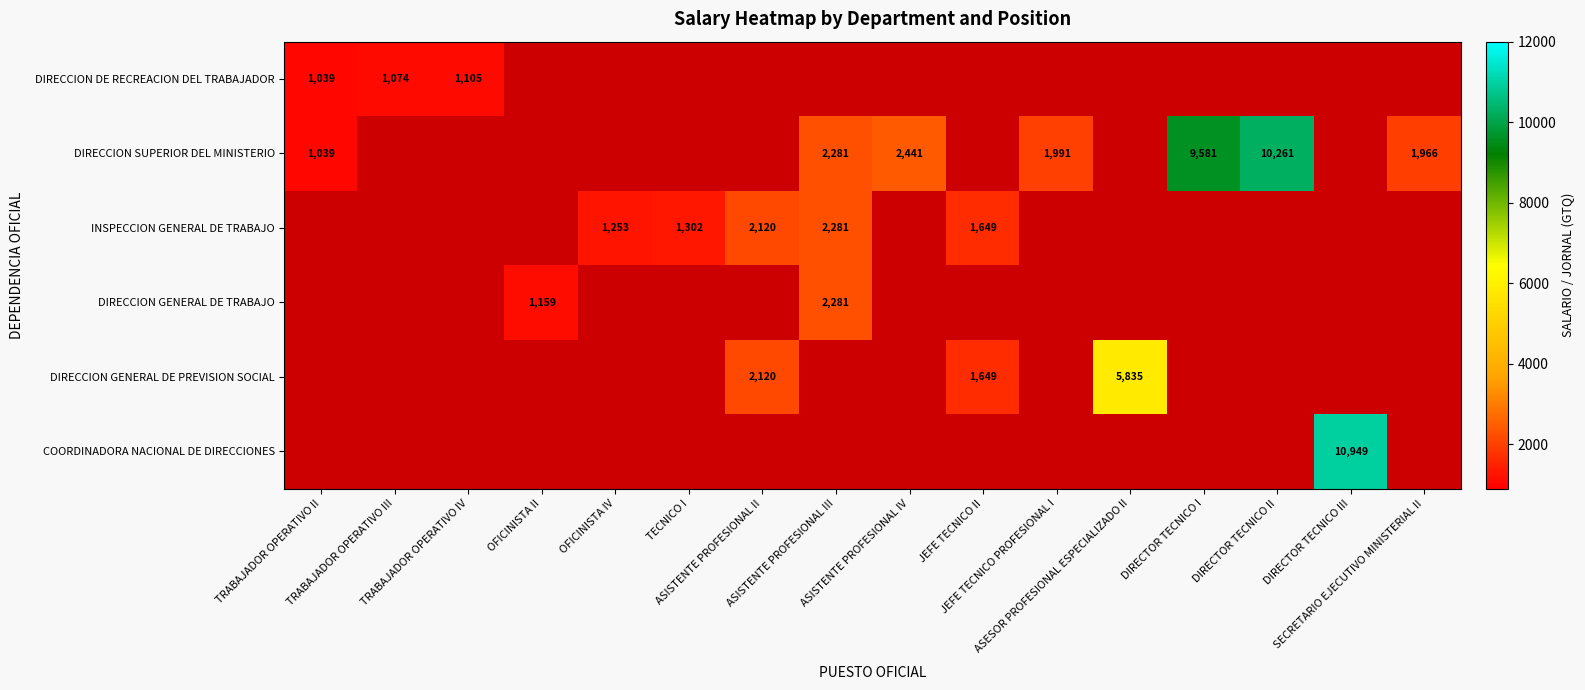

How many distinct data groups are displayed?

6